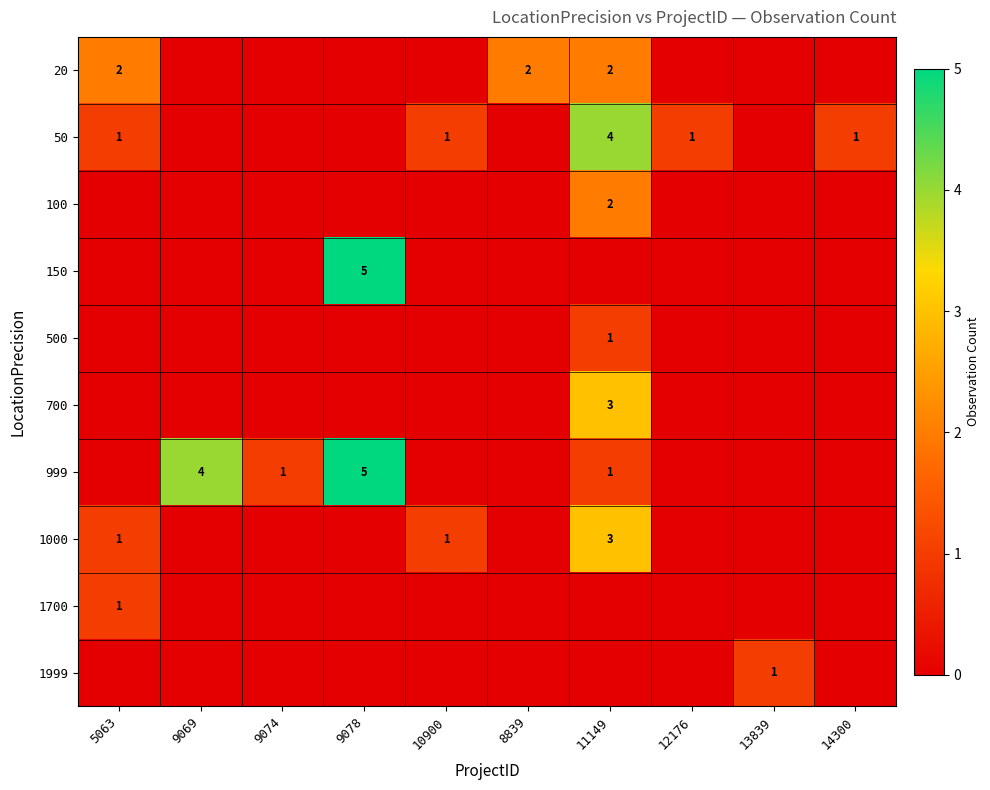

The value of 1999 at 13839 is 1. True or false?

True